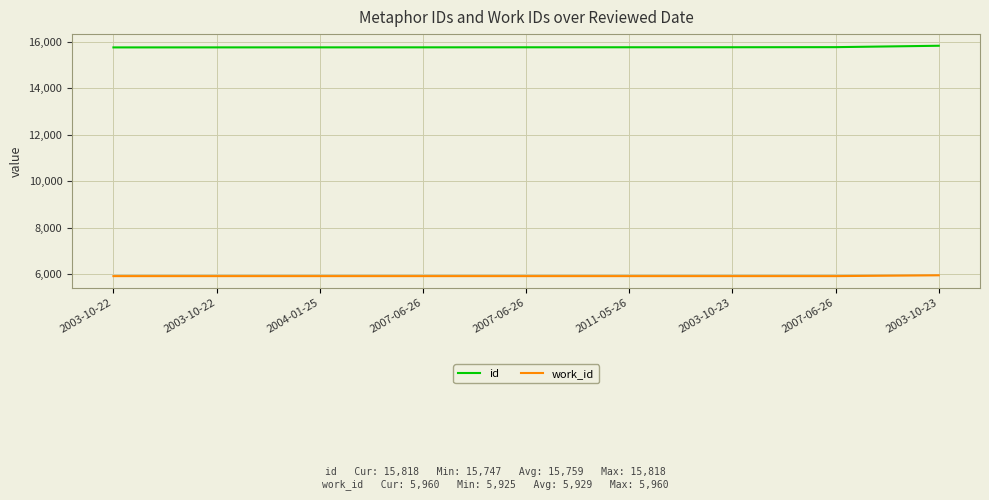

What is the difference between the maximum and minimum values in the work_id series?

35